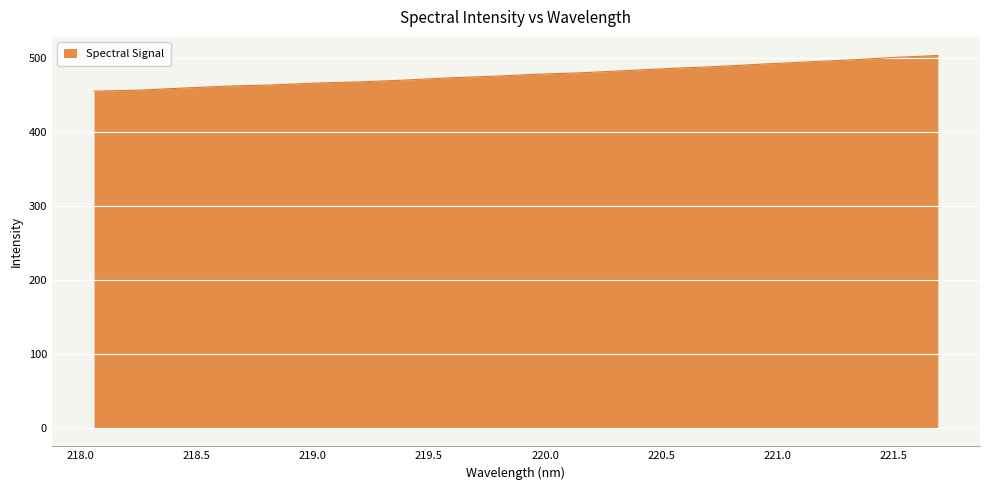

What is the minimum value shown in the chart?

455.7